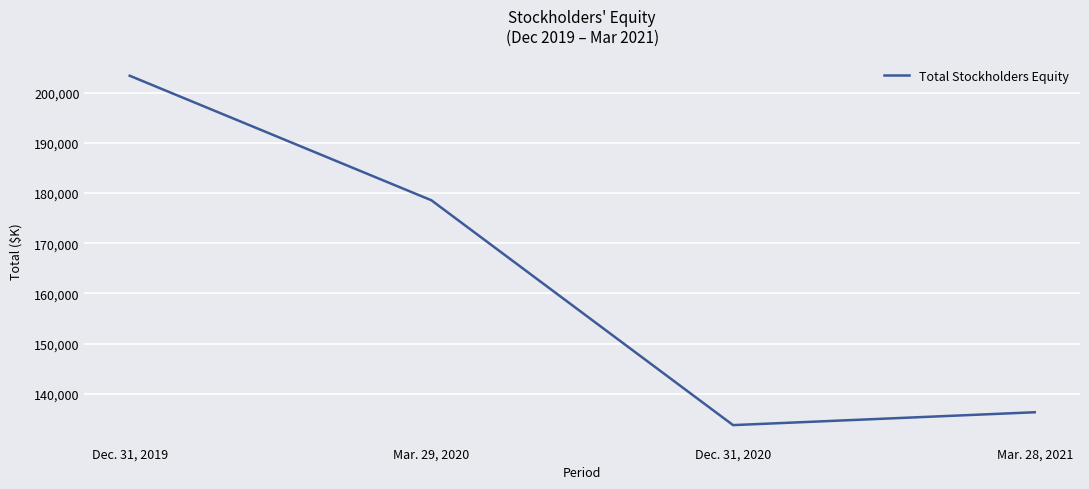

Is this an area chart (filled region under the line)?

No